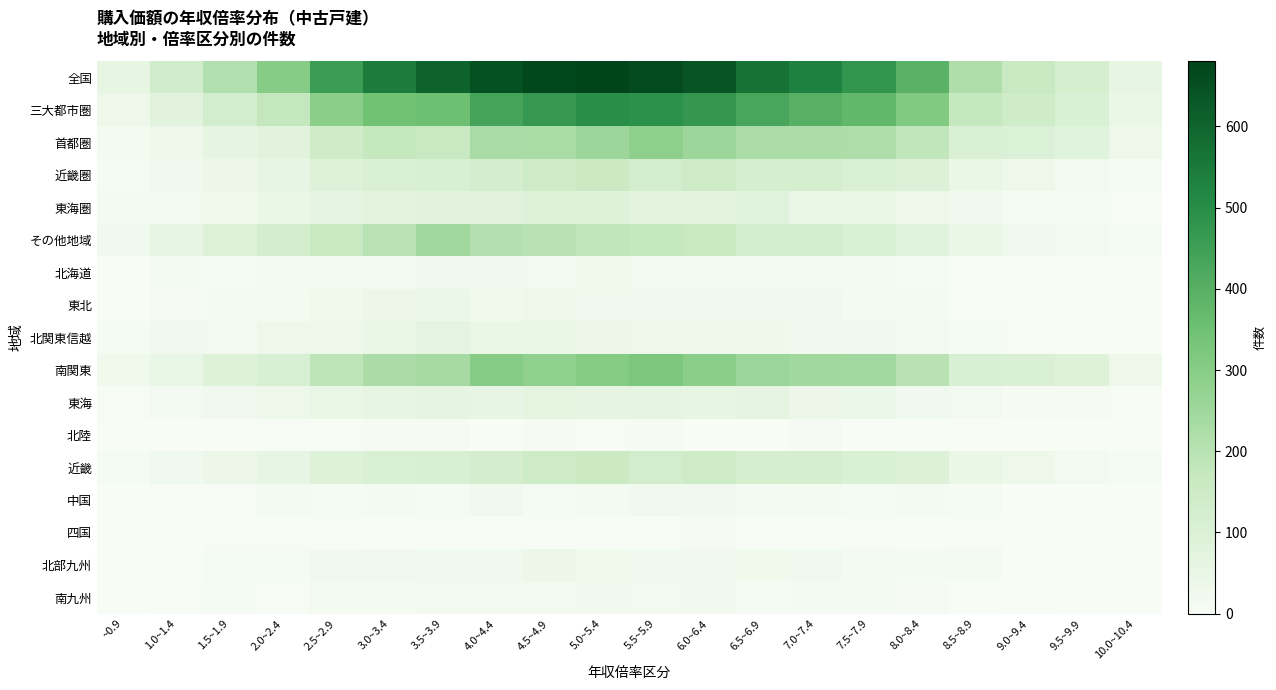

What is the maximum value shown in the chart?

680